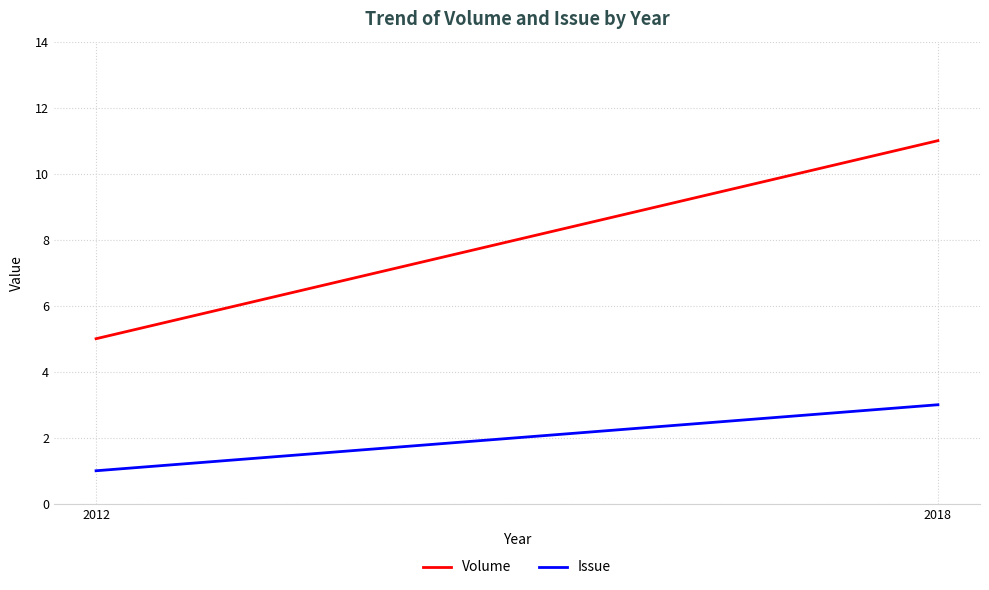

What is the value of the Issue point at the 1st from the left?

1